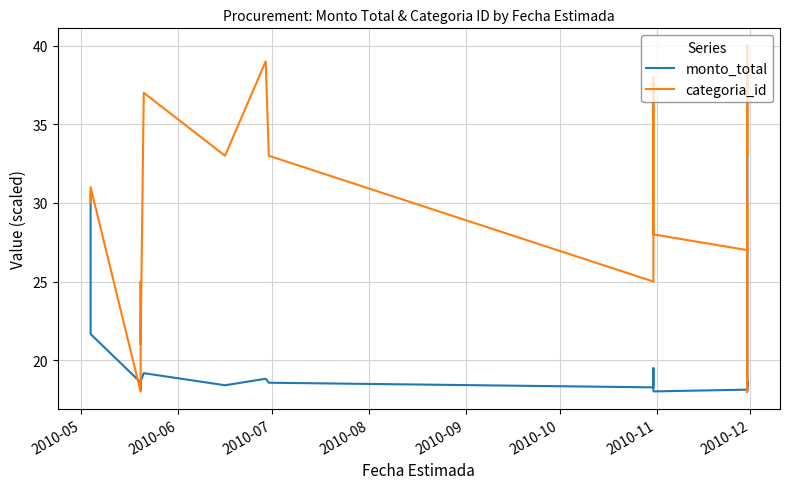

True or false: monto_total has a value of 18.6 at 2010-07.

True